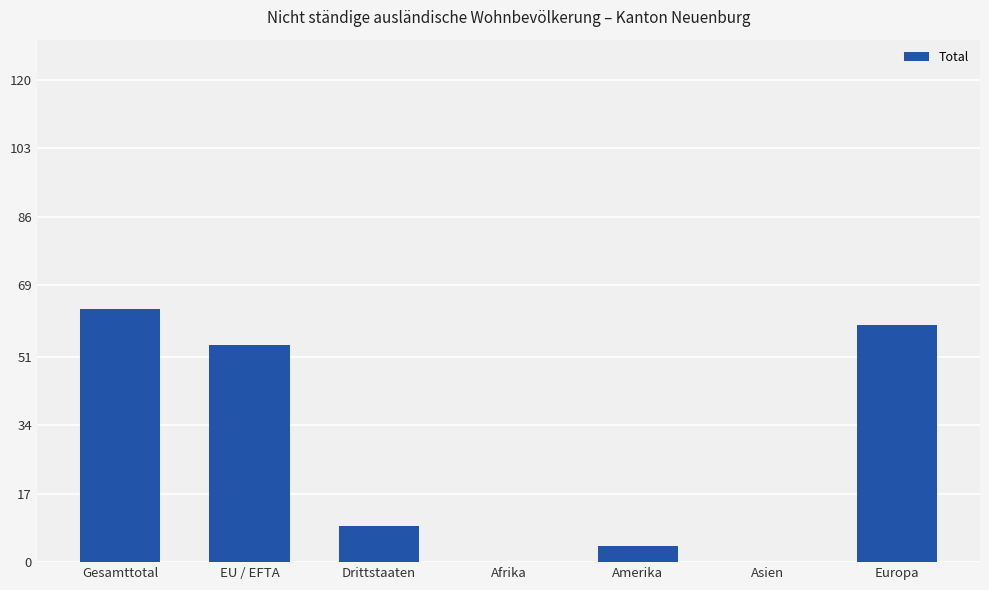

What is the difference between the values at Gesamttotal and Europa?

4